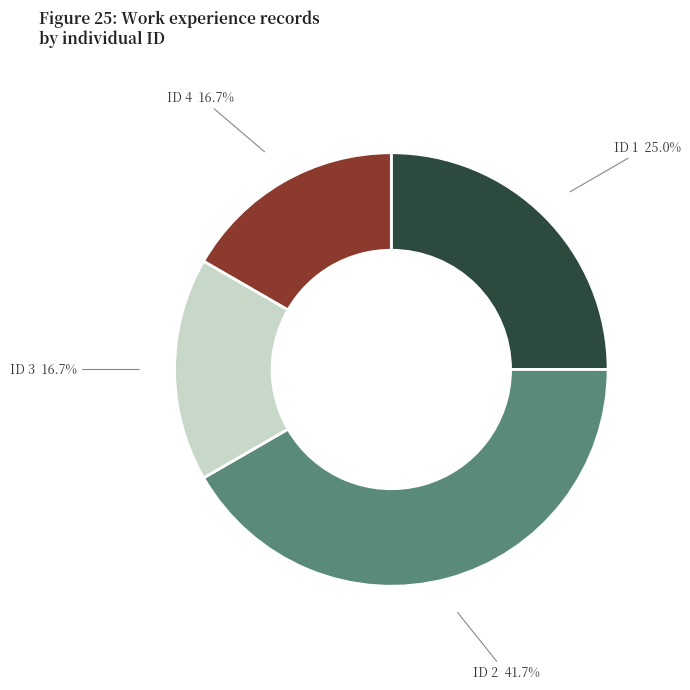

How many slices are in this pie chart?

4